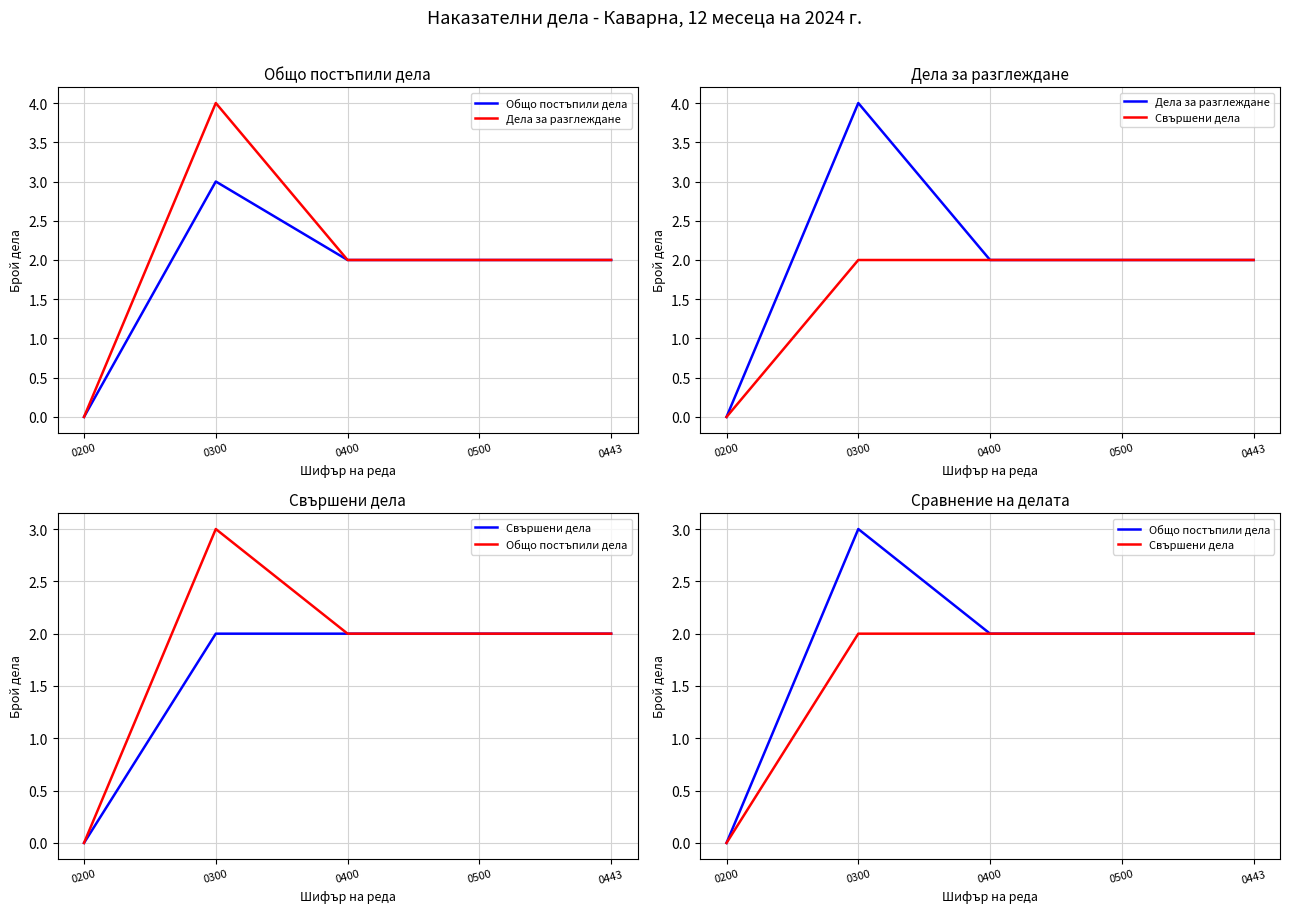

How many categories are shown in the chart?

5